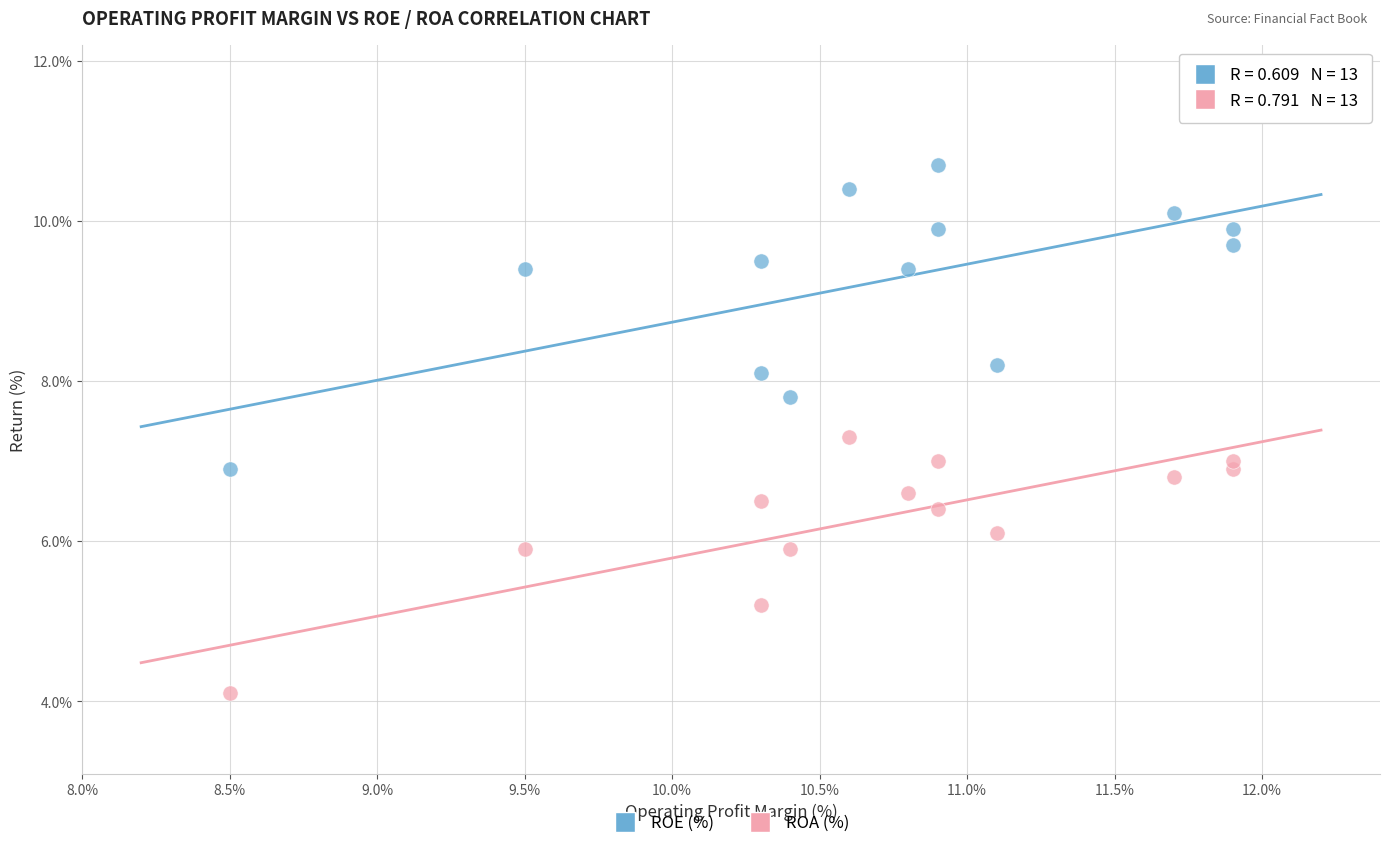

What is the X range (max minus min) for the scatter plot?

3.4